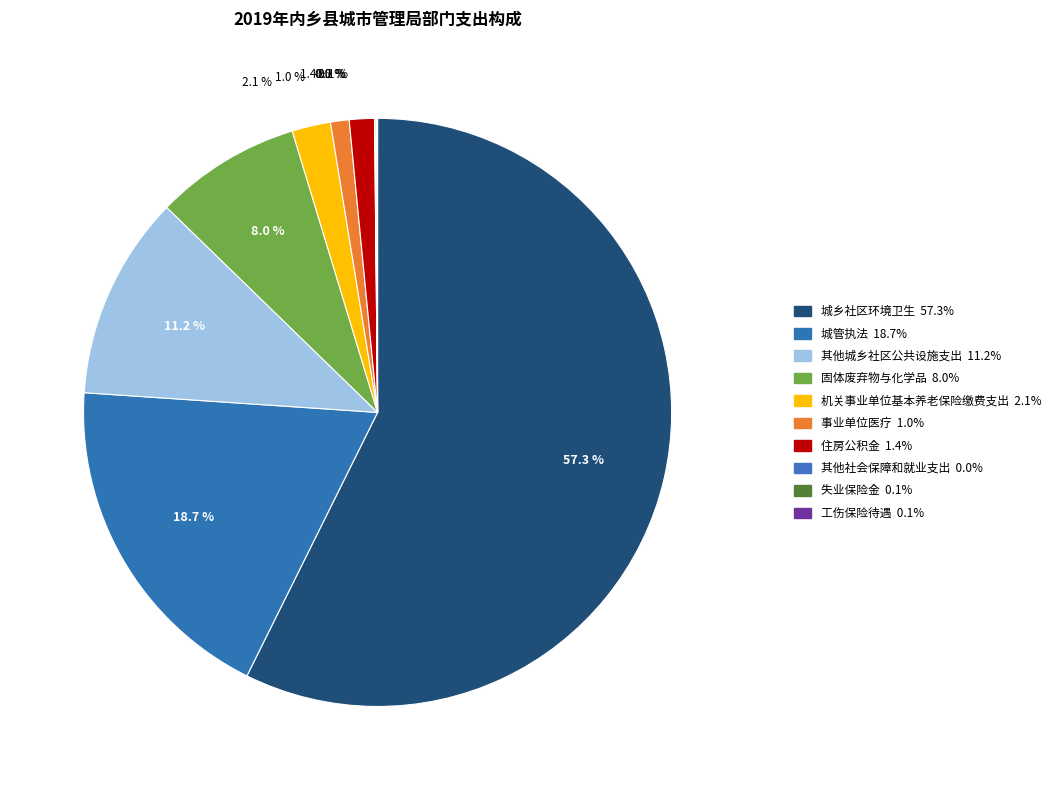

Count the number of slices in the pie.

10